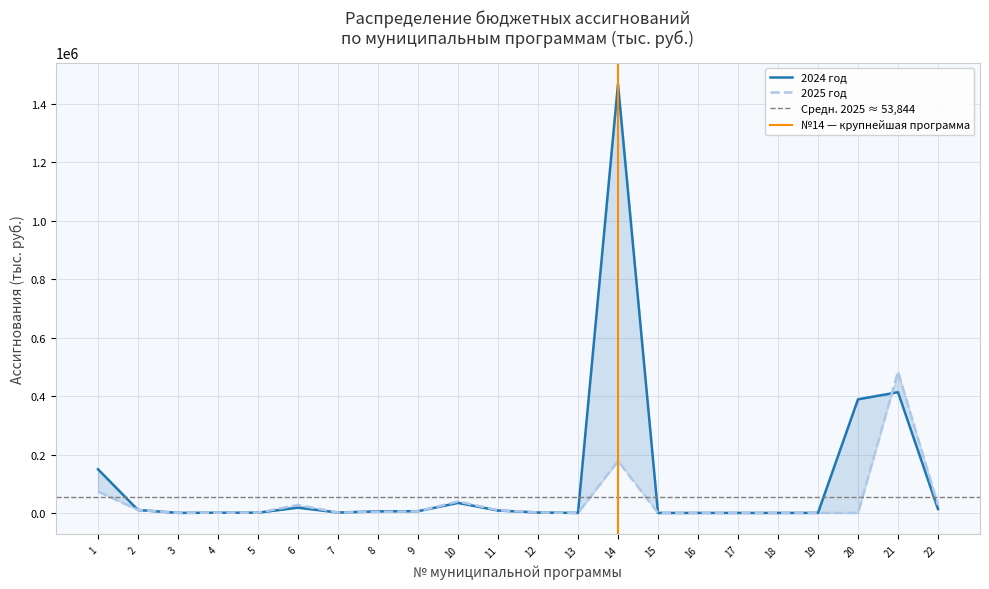

Reading left to right, list all the values displayed in this chart.

2024: 1=149577.4	2=10125.0	3=210.0	4=700.0	5=1000.0	6=17926.3	7=1421.0	8=5380.0	9=5997.6	10=34315.0	11=8223.5	12=1500.0	13=0.0	14=1468139.4	15=0.0	16=0.0	17=0.0	18=0.0	19=175.0	20=388949.9	21=413220.3	22=13100.0
2025: 1=73257.5	2=10445.4	3=210.0	4=800.0	5=1000.0	6=27226.3	7=1421.0	8=3580.0	9=5397.6	10=39154.8	11=9269.0	12=1500.0	13=0.0	14=178005.8	15=0.0	16=0.0	17=0.0	18=0.0	19=175.0	20=0.0	21=483355.5	22=26700.0